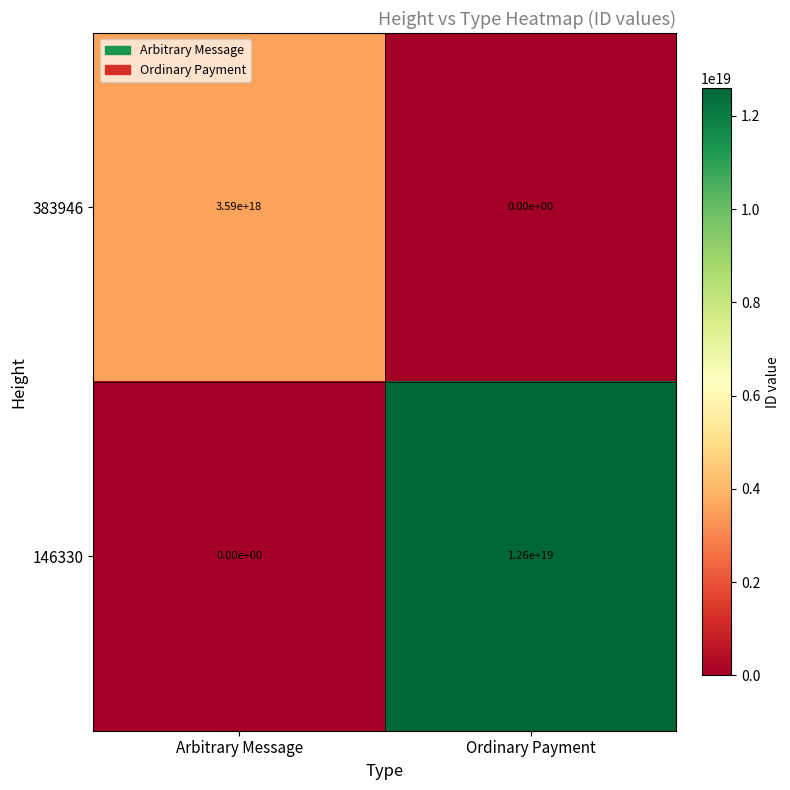

At which label is 383946 closest to 1795000000000000000?

Arbitrary Message